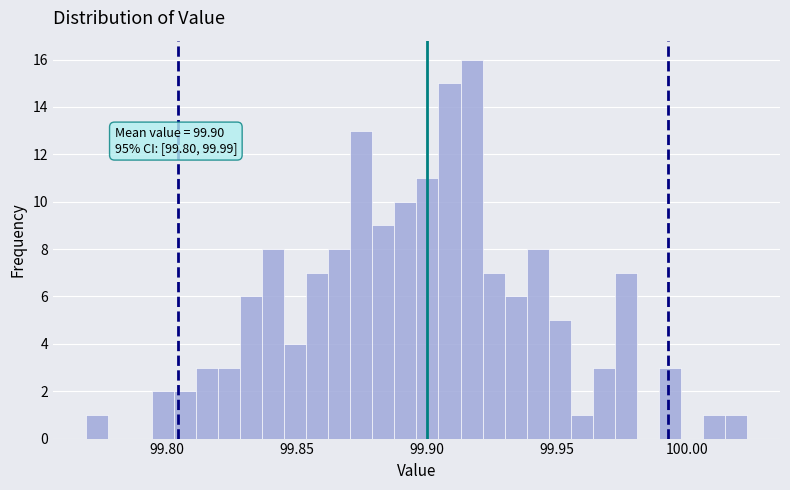

Around what value on the x-axis is the tallest bar? Give the approximate position of its centre, as read against the axis.

99.915